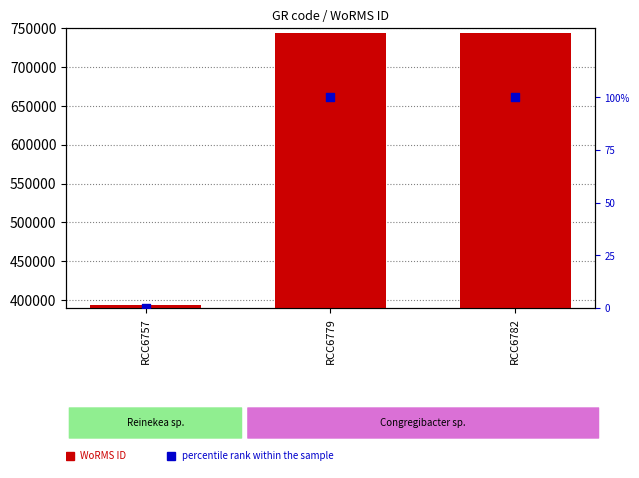

What are all the series names shown in the legend?

WoRMS ID, percentile rank within the sample